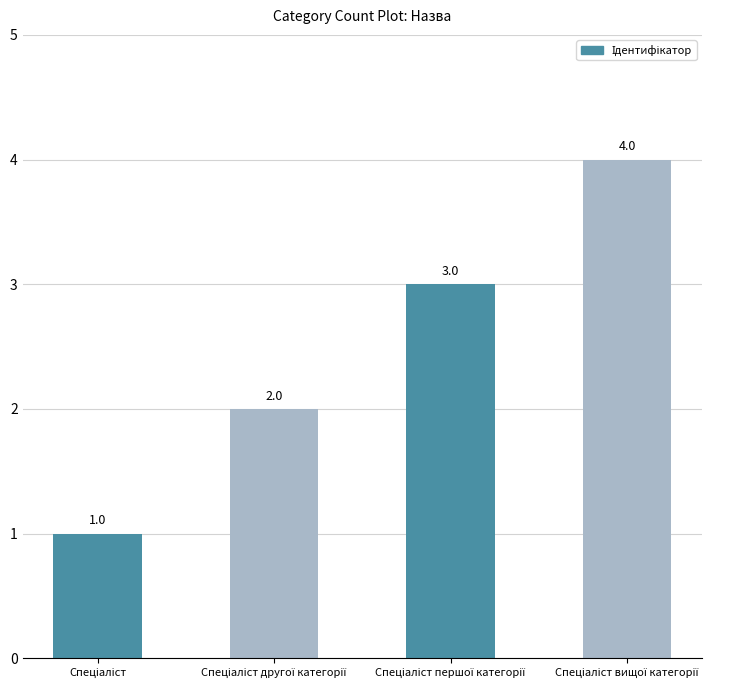

What is the value of the 1st bar from the left?

1